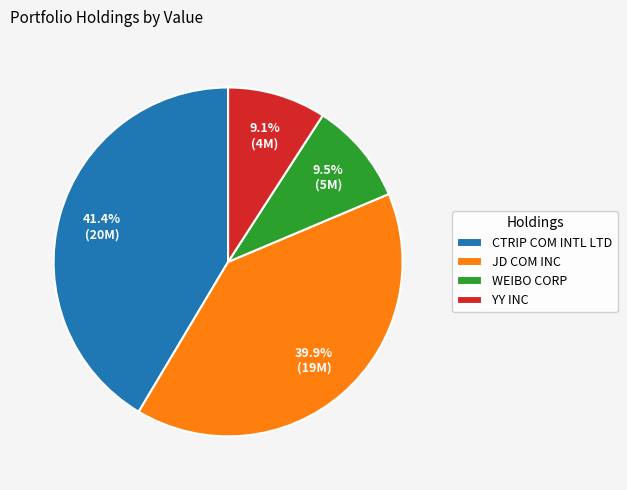

How many segments does this pie chart have?

4